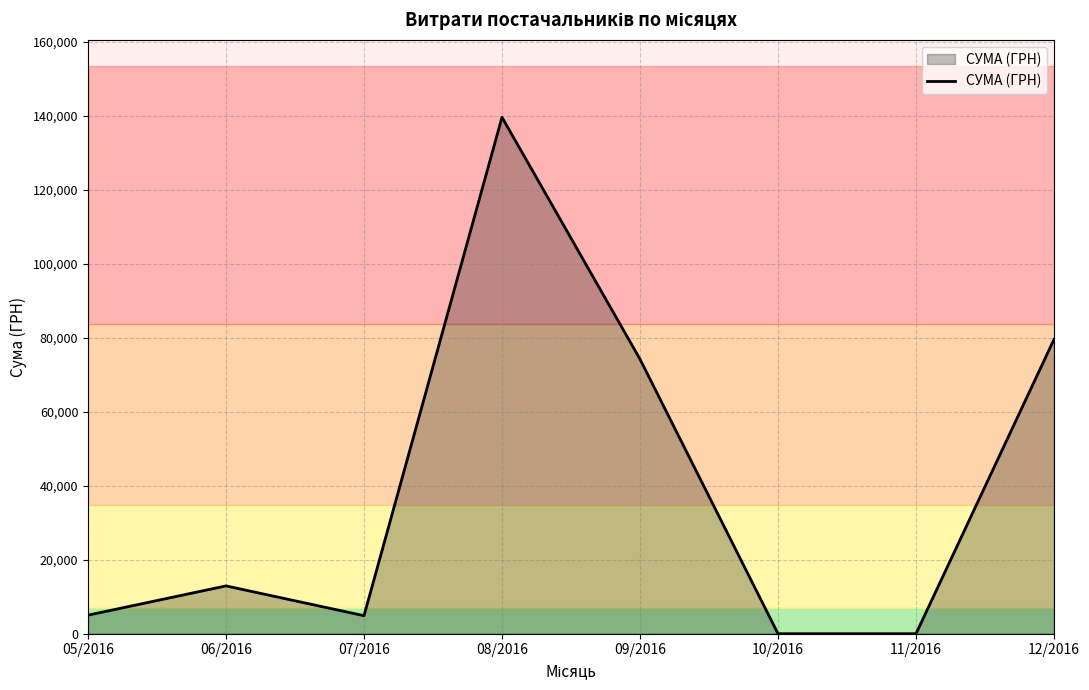

Approximately how many times larger is the value at 07/2016 compared to 12/2016?

0.1